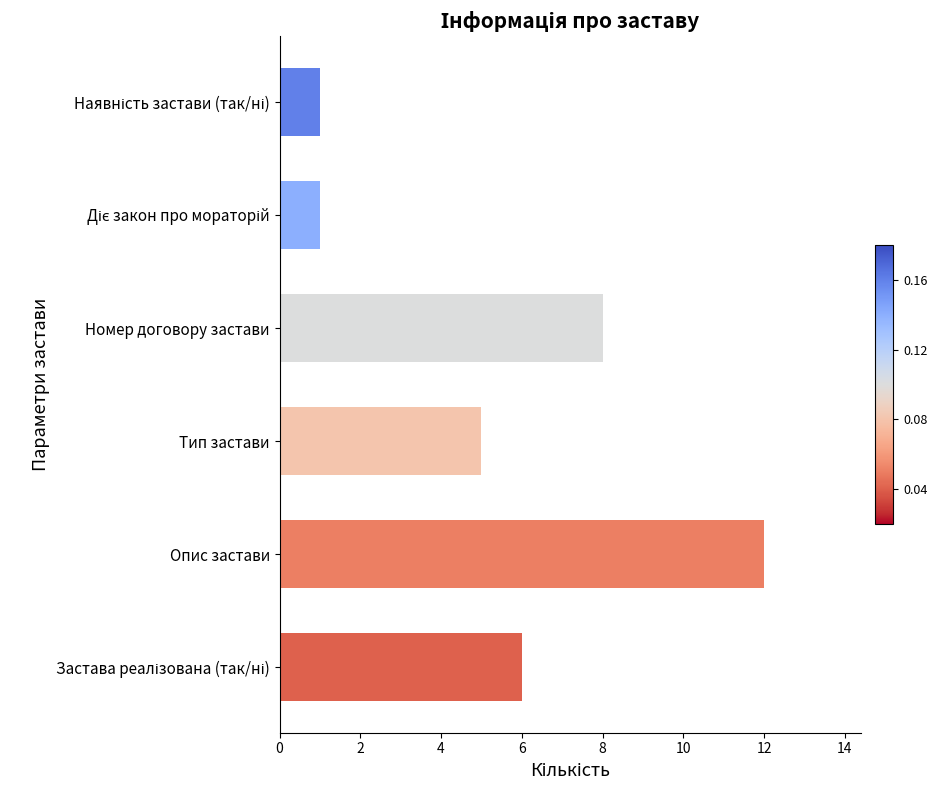

Count the number of data series in this chart.

1